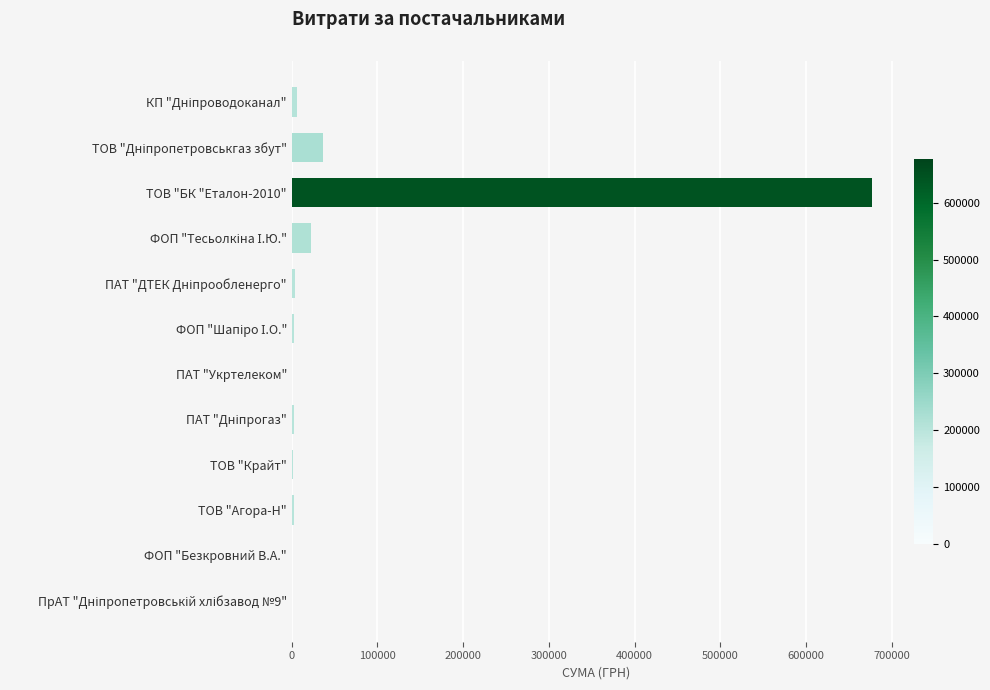

Which category has the highest value across all series?

ТОВ "БК "Еталон-2010"